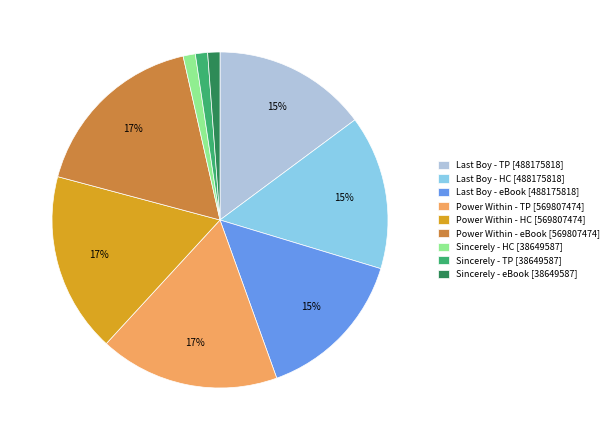

Between Power Within - HC [569807474] and Sincerely - HC [38649587], which is larger?

Power Within - HC [569807474]